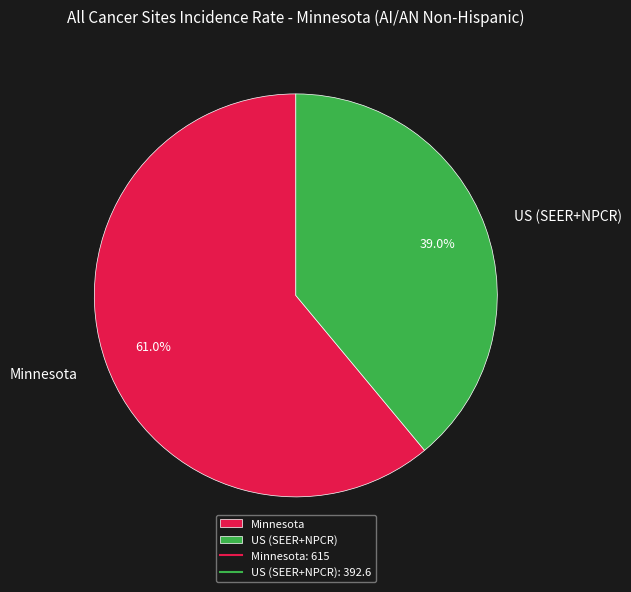

What percentage is the Minnesota slice, to the nearest percent?

61%